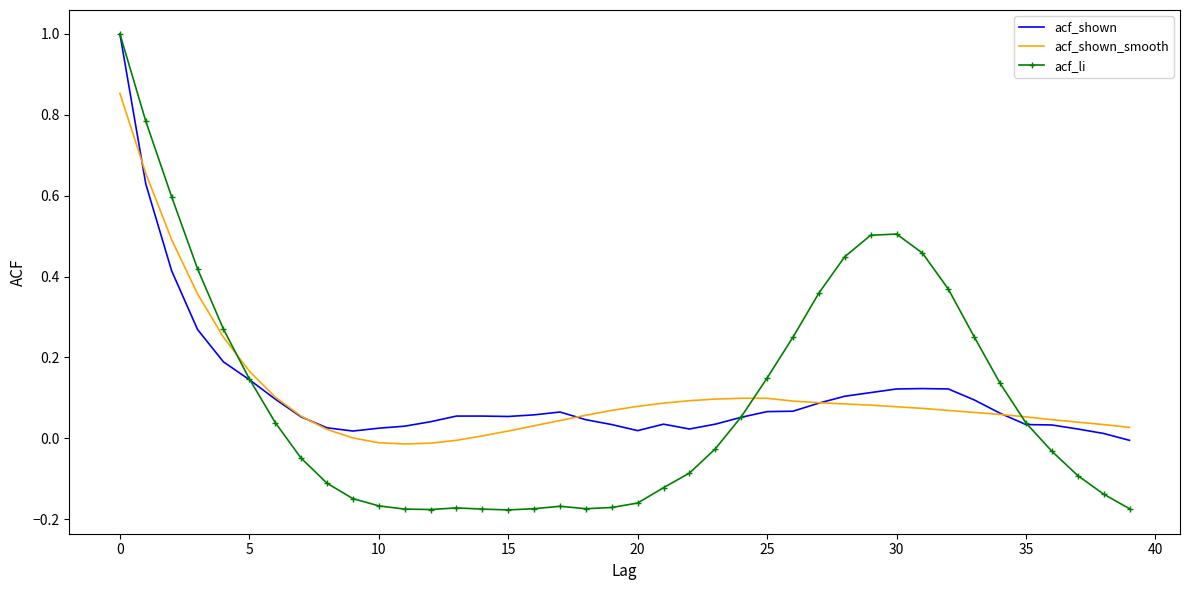

What is the greatest value displayed?

1.0